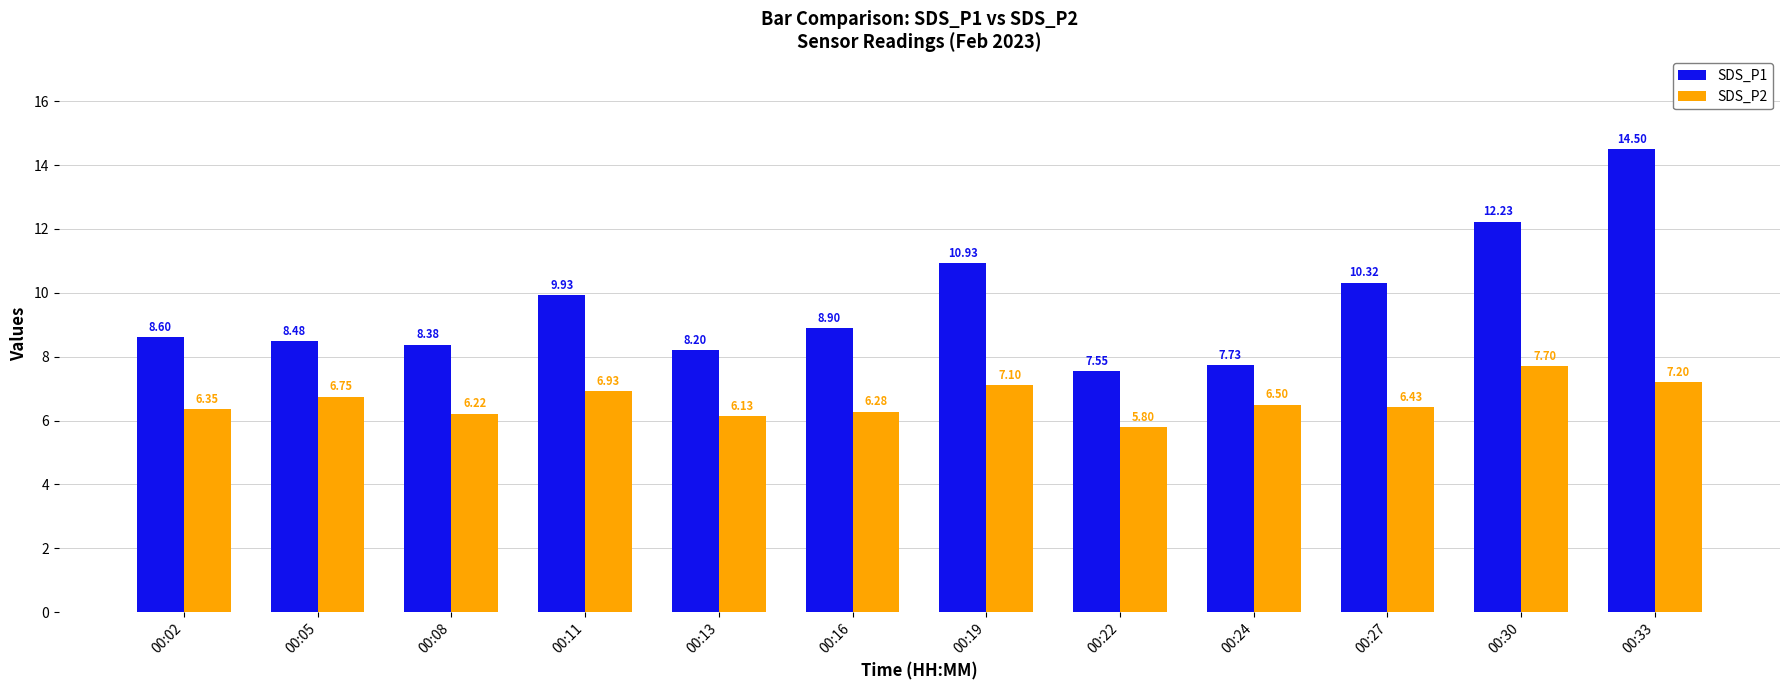

What is the value of the SDS_P2 bar at the 9th from the left?

6.5